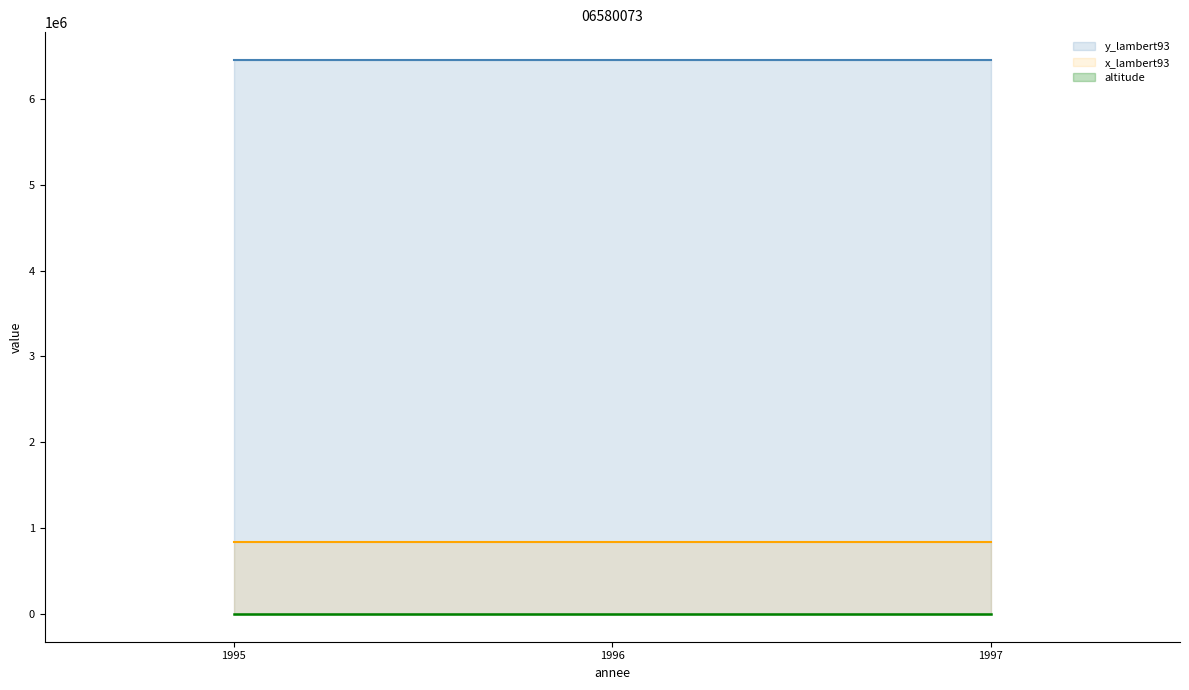

Reading left to right, list all the values displayed in this chart.

annee: 1995=1995	1996=1996	1997=1997
x_lambert93: 1995=834825	1996=834825	1997=834825
y_lambert93: 1995=6453346	1996=6453346	1997=6453346
altitude: 1995=324	1996=324	1997=324